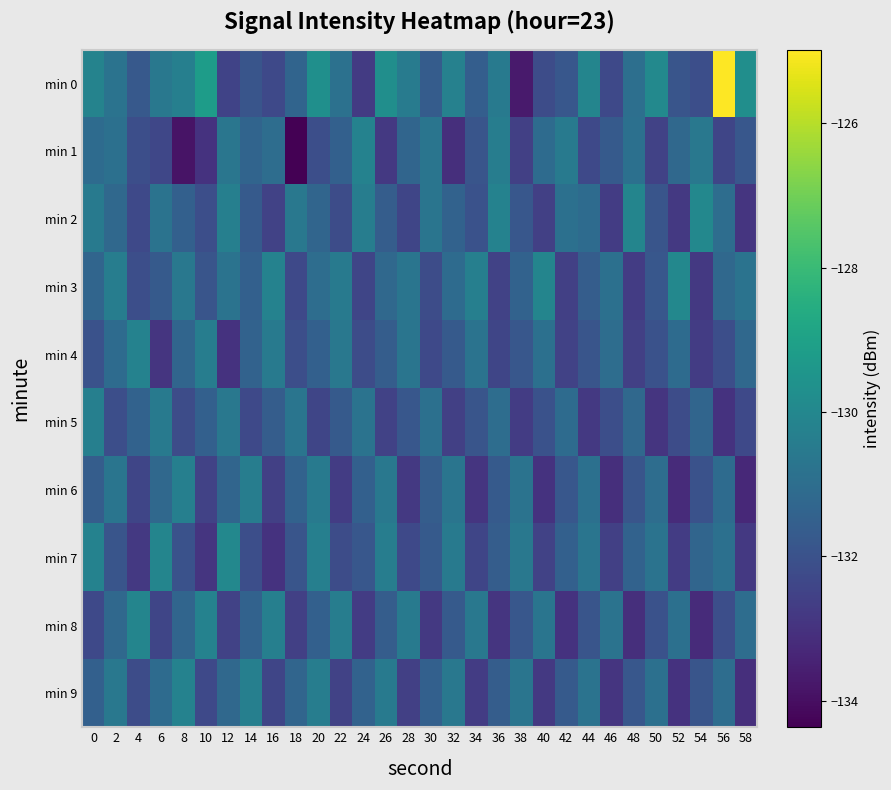

At which category is the sum across all series the highest?

56